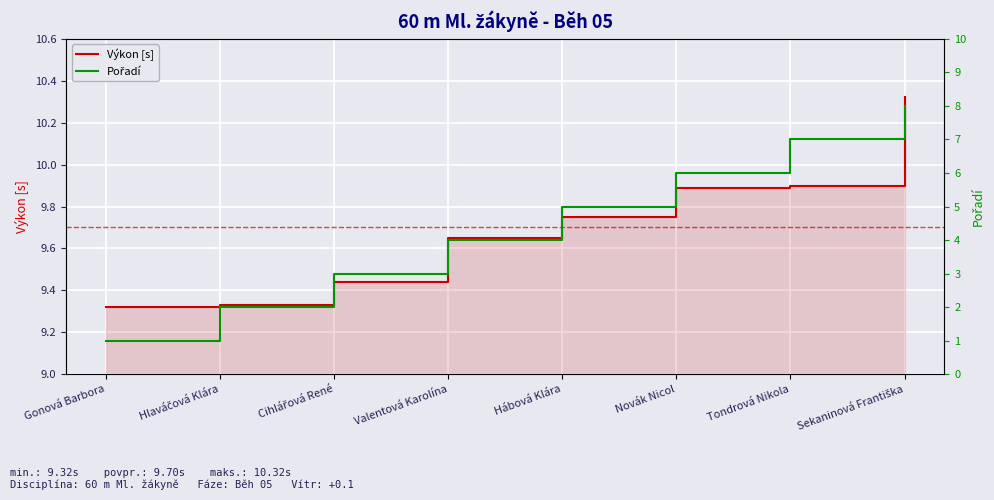

Is the value of Výkon [s] at Novák Nicol greater than the value of Pořadí at Sekaninová Františka?

Yes